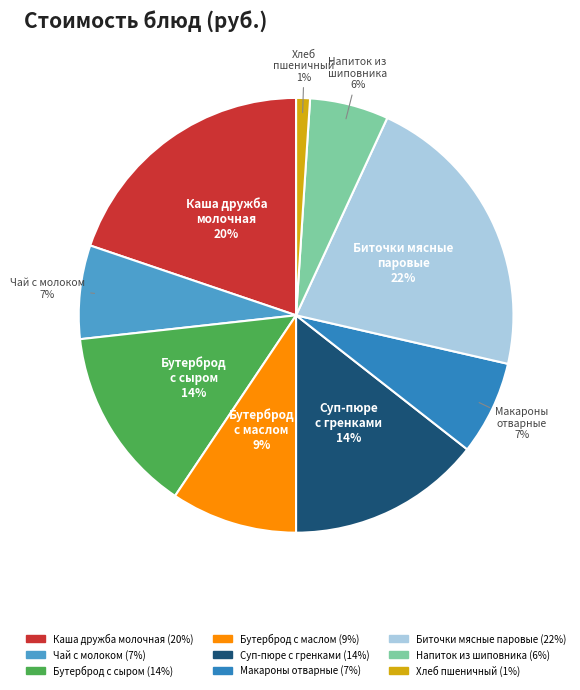

The Чай с молоком slice represents 1% of the pie. True or false?

False